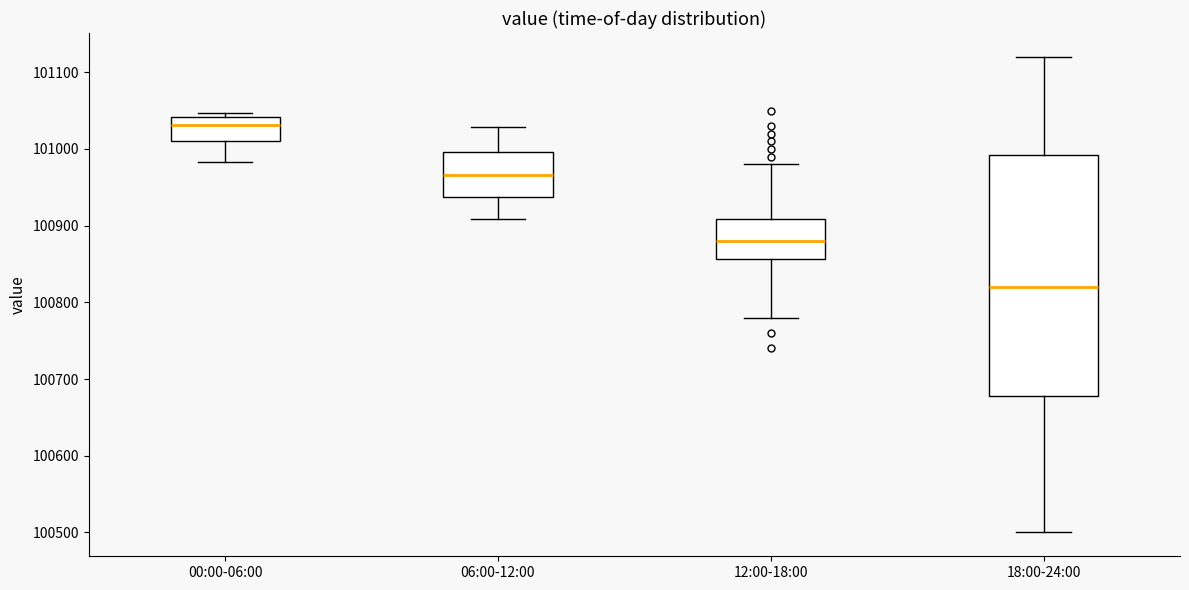

Reading left to right, read every box against the y-axis: the position of its median line, the range the box covers, and the ends of its whiskers. The values are not printed on the chart, so give them approximately, as read against the axis.

00:00-06:00: median 101030, box 101010 to 101040, whiskers 100980 to 101050
06:00-12:00: median 100970, box 100940 to 101000, whiskers 100910 to 101030
12:00-18:00: median 100880, box 100860 to 100910, whiskers 100780 to 100980
18:00-24:00: median 100820, box 100680 to 100990, whiskers 100500 to 101120